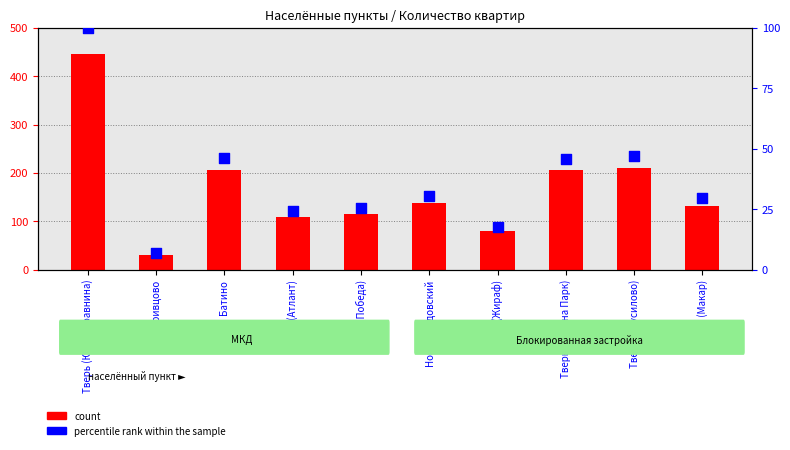

Which series has the largest total across all categories?

count